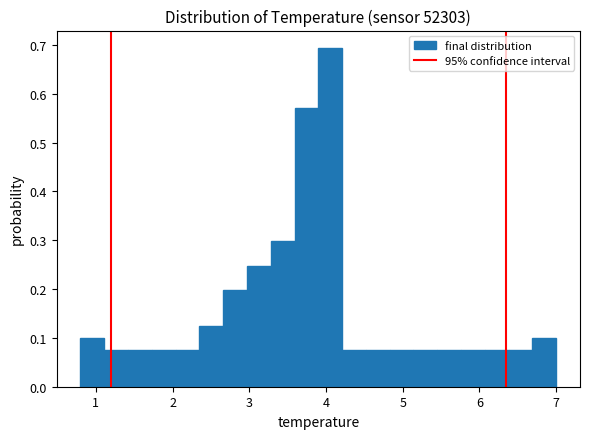

Read against the x-axis, roughly where is the centre of the tallest bar?

4.1